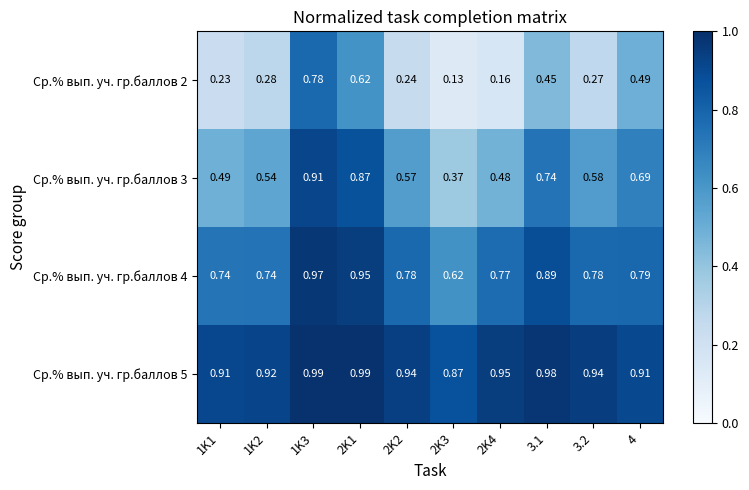

Is the value of Ср.% вып. уч. гр.баллов 5 at 2K2 greater than the value of Ср.% вып. уч. гр.баллов 3 at 2K2?

Yes